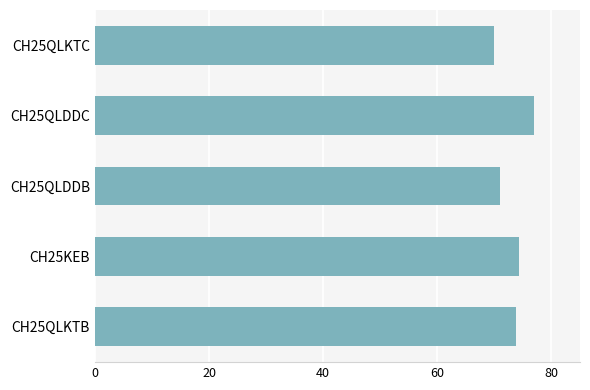

What is the average value?

73.2